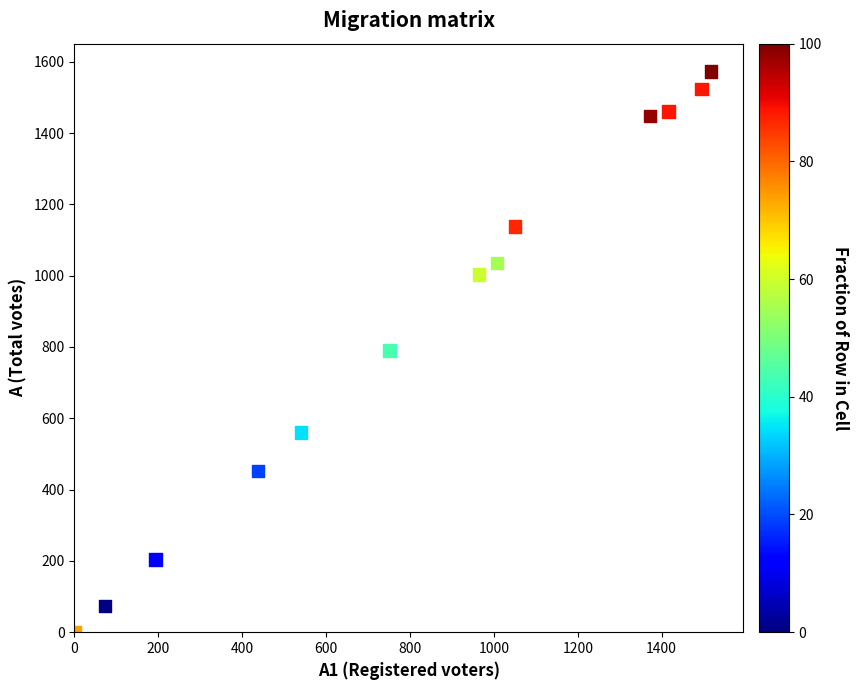

What is the range of X values (max minus min)?

1518